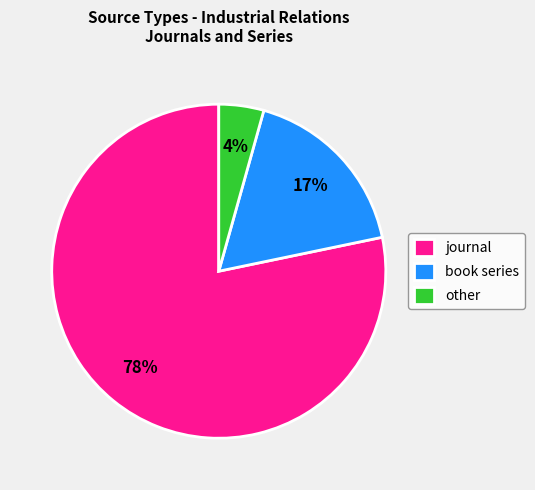

True or false: journal accounts for 67% of the total.

False